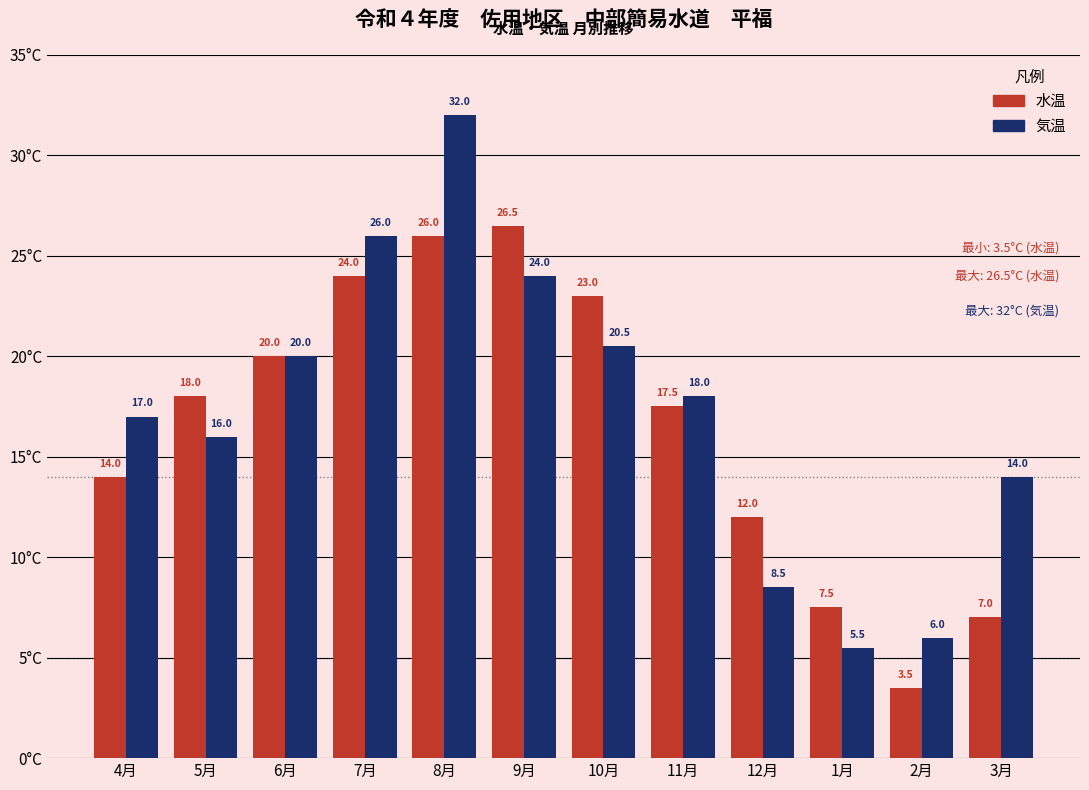

The 気温 series shows 17.7 at 8月. True or false?

False